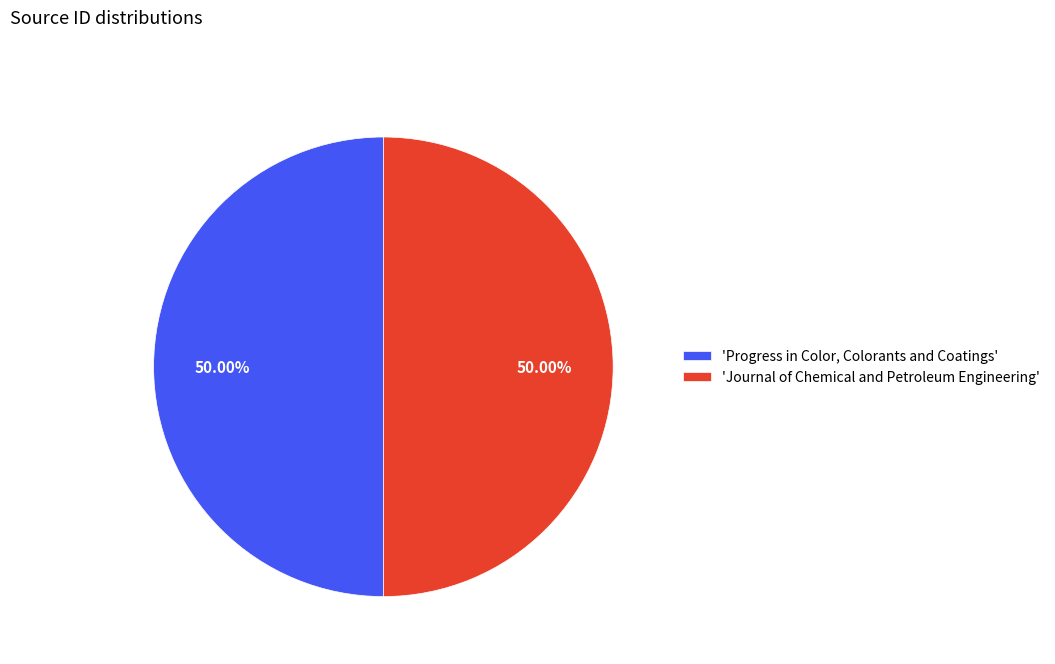

Combined, do 'Journal of Chemical and Petroleum Engineering' and 'Progress in Color, Colorants and Coatings' account for over 50%?

Yes